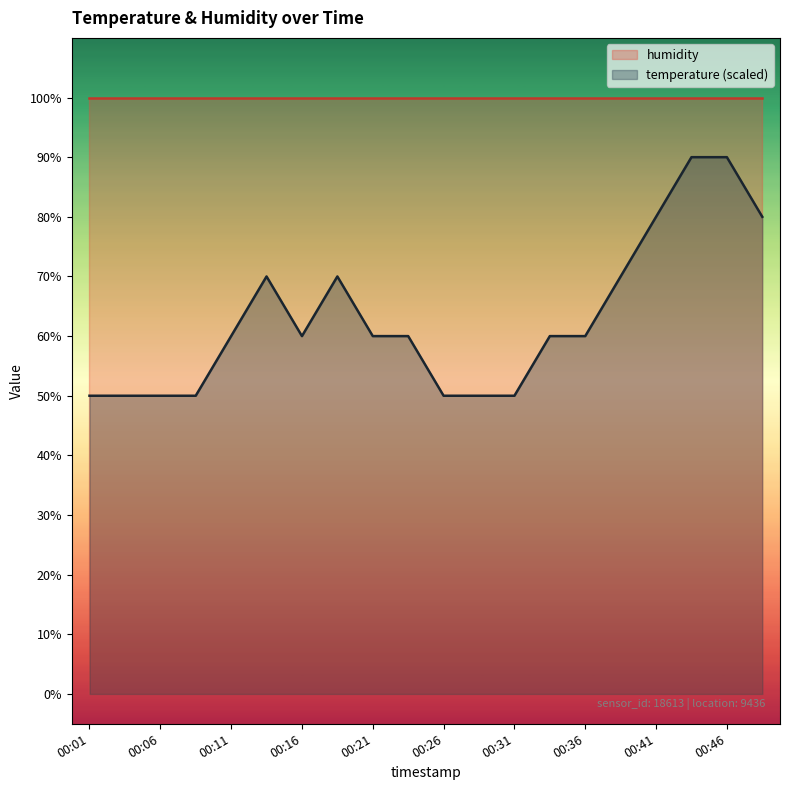

Count the values in the range 50 to 70.

16